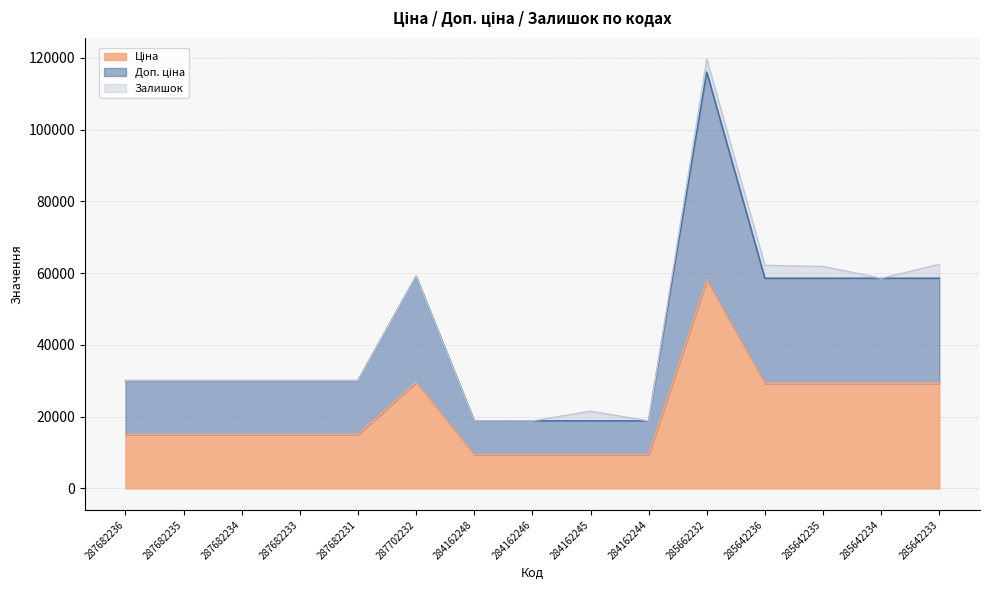

At which label is Ціна closest to 33726?

287702232